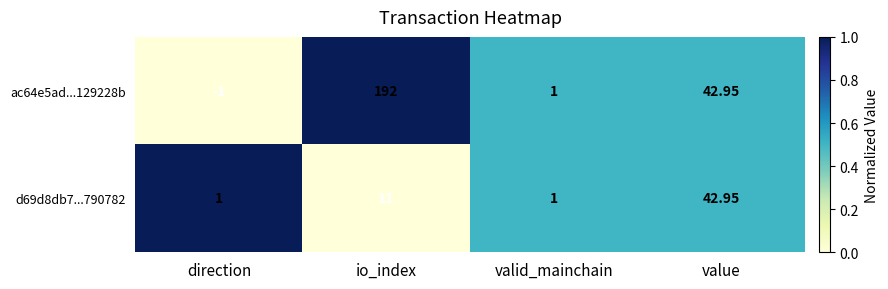

Which category has the highest value in the d69d8db7...790782 series?

value